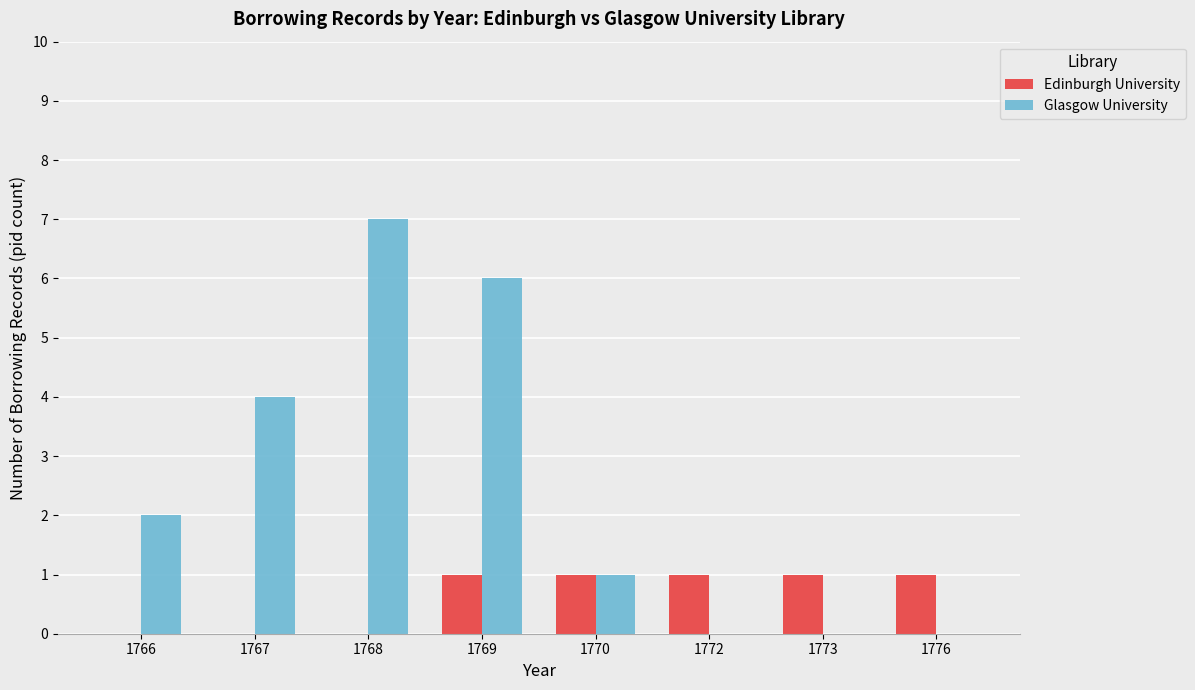

Reading right to left, extract all data points from this chart.

Edinburgh University: 1	1	1	1	1	0	0	0
Glasgow University: 0	0	0	1	6	7	4	2